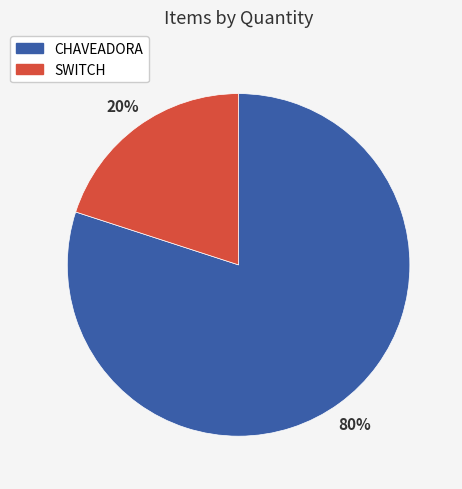

Rank the categories by value from highest to lowest.

CHAVEADORA, SWITCH